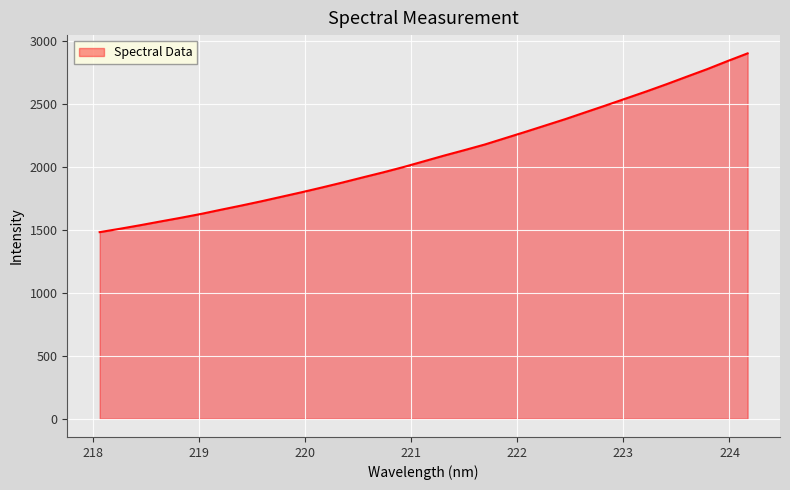

What is the maximum value shown in the chart?

2899.2